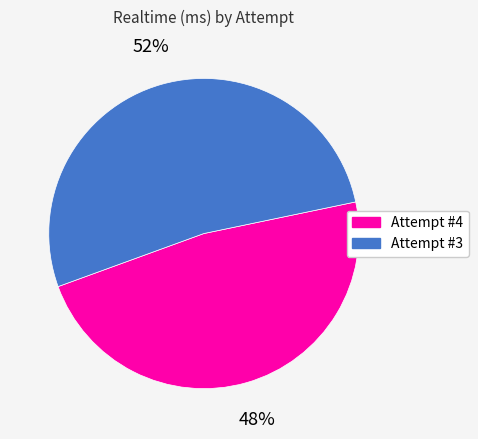

What is the largest slice in the pie chart?

Attempt #3